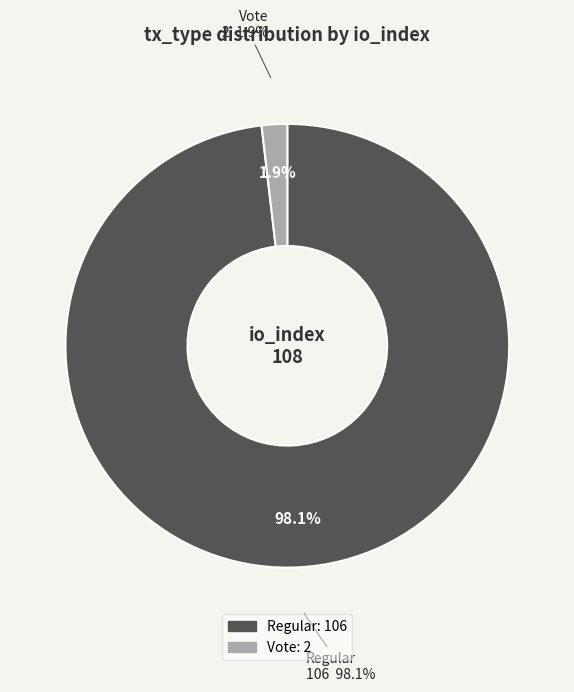

Which has a higher value, Regular or Vote?

Regular